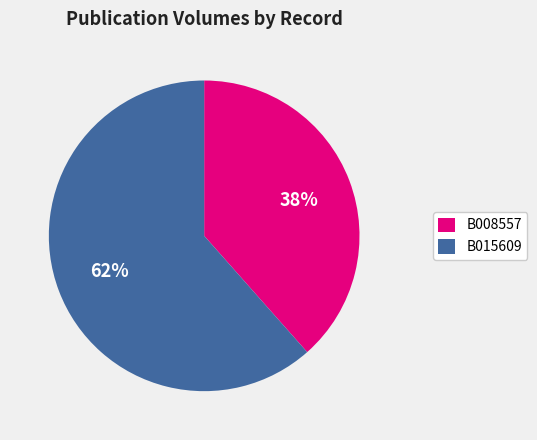

The B015609 slice represents 62% of the pie. True or false?

True